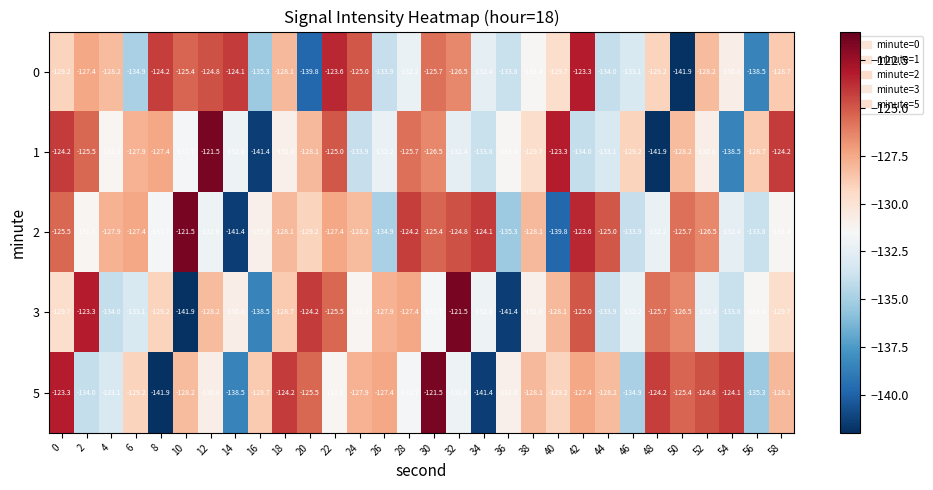

What is the spread (max minus min) of values at 22?

7.7